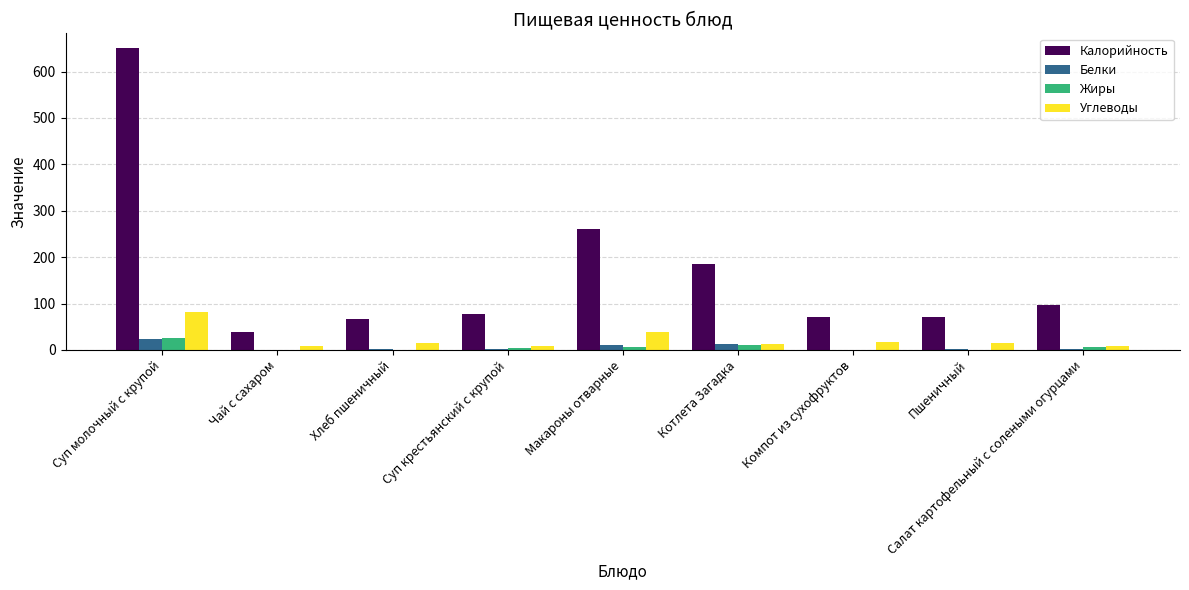

Is the value of Углеводы at Макароны отварные greater than the value of Жиры at Суп крестьянский с крупой?

Yes